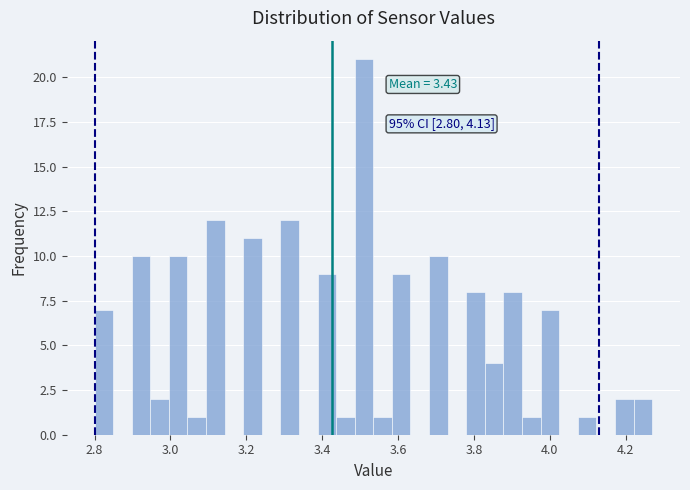

Around what value on the x-axis is the tallest bar? Give the approximate position of its centre, as read against the axis.

3.52